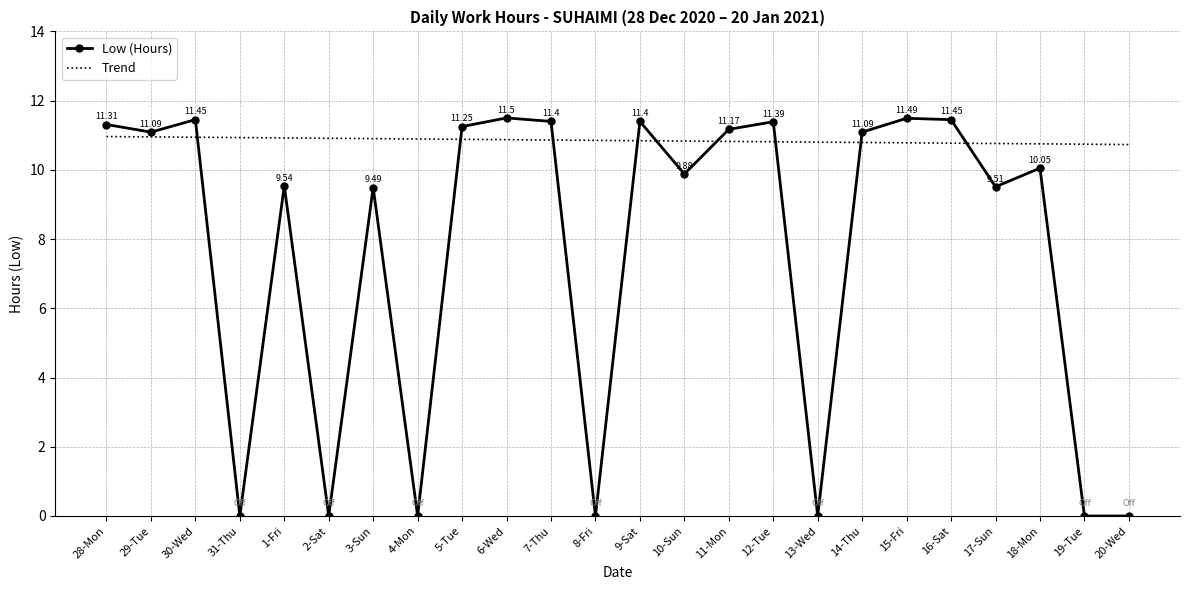

What is the average value?

7.7